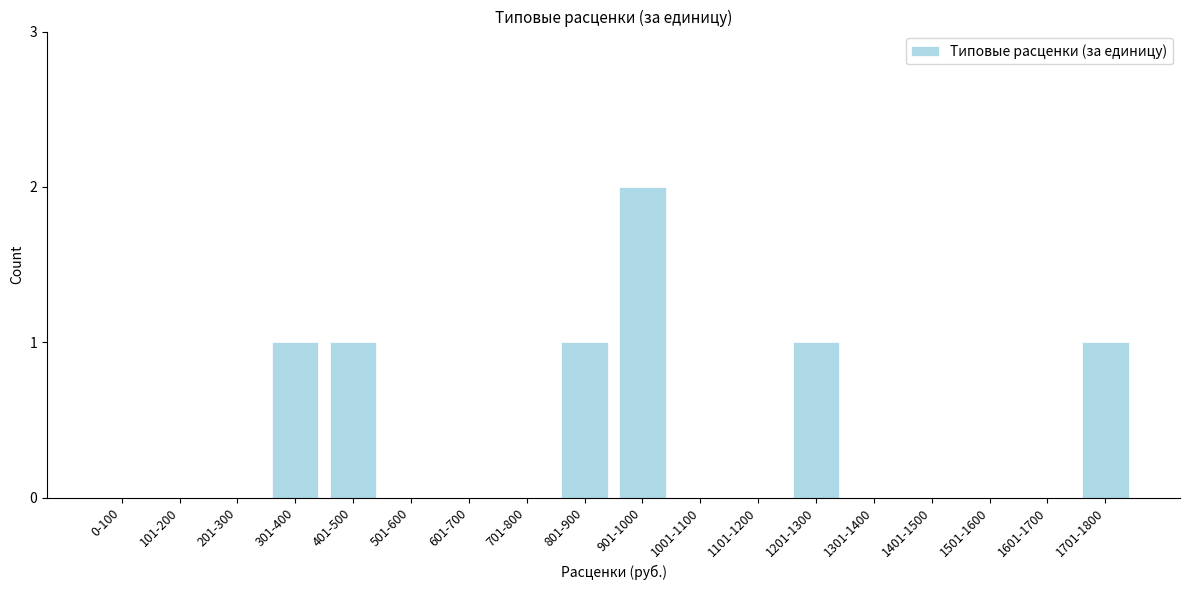

Reading left to right, transcribe all the data shown in this chart.

0-100=0	101-200=0	201-300=0	301-400=1	401-500=1	501-600=0	601-700=0	701-800=0	801-900=1	901-1000=2	1001-1100=0	1101-1200=0	1201-1300=1	1301-1400=0	1401-1500=0	1501-1600=0	1601-1700=0	1701-1800=1